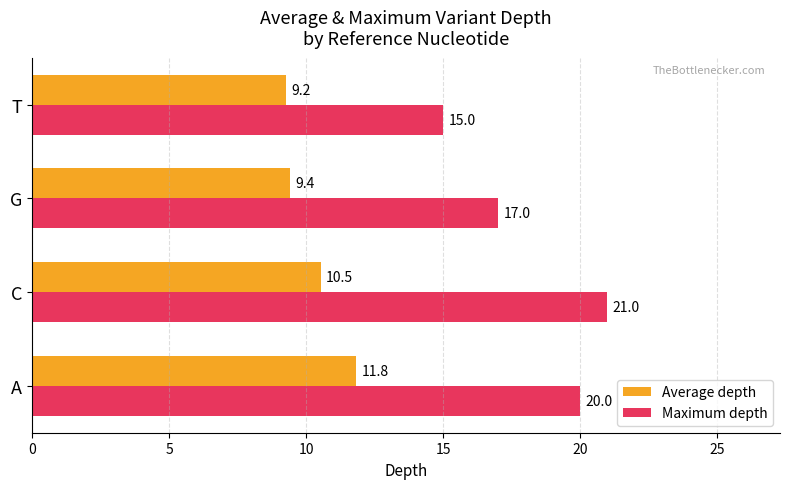

The Maximum depth series shows 20.0 at A. True or false?

True